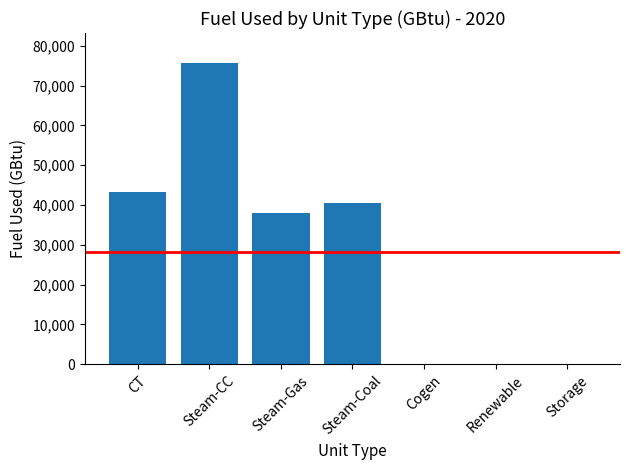

How many distinct data groups are displayed?

1